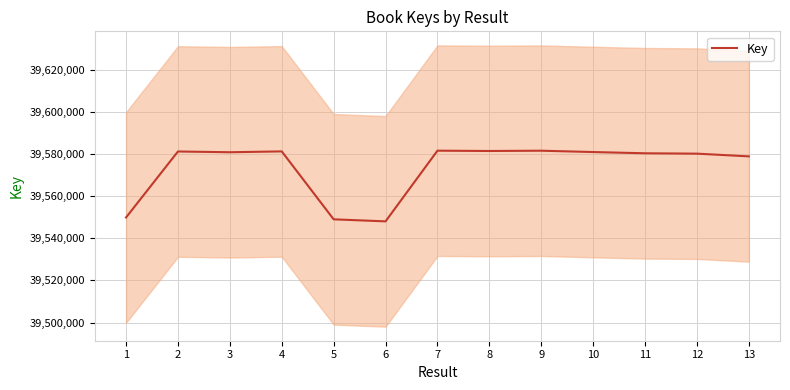

Rank the categories by value from highest to lowest.

7, 9, 8, 4, 2, 10, 3, 11, 12, 13, 1, 5, 6